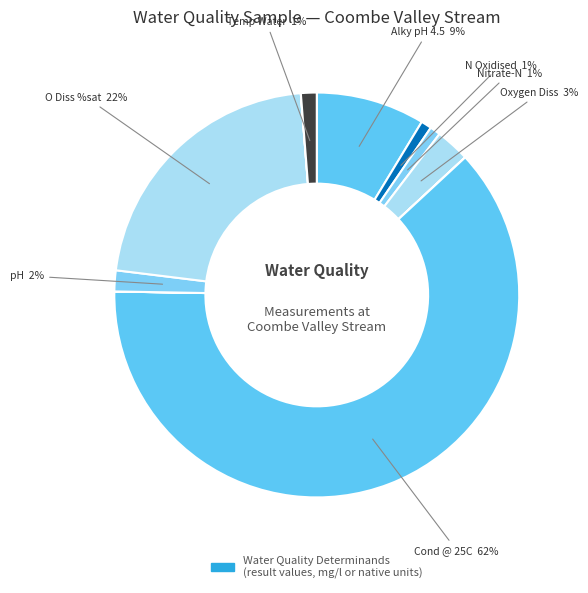

Count the number of slices in the pie.

12